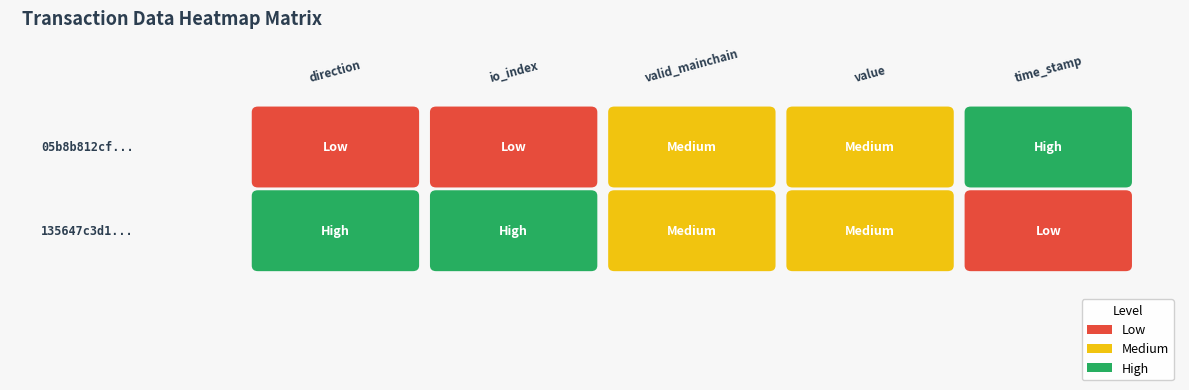

Where does the 05b8b812cfbeec16c3c83a04b5ad4073ddc1ca5 series first go above 3?

value